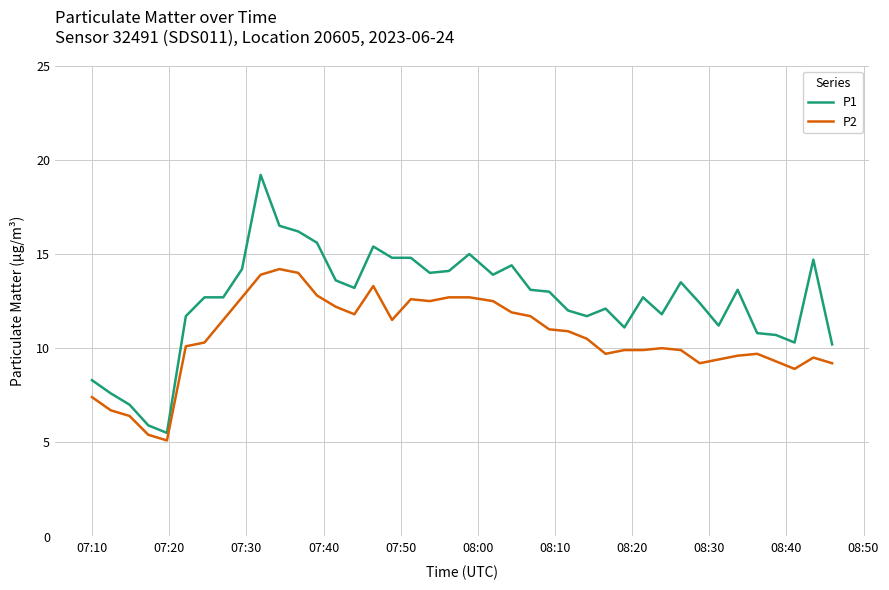

True or false: P1 and P2 cross at least once.

False